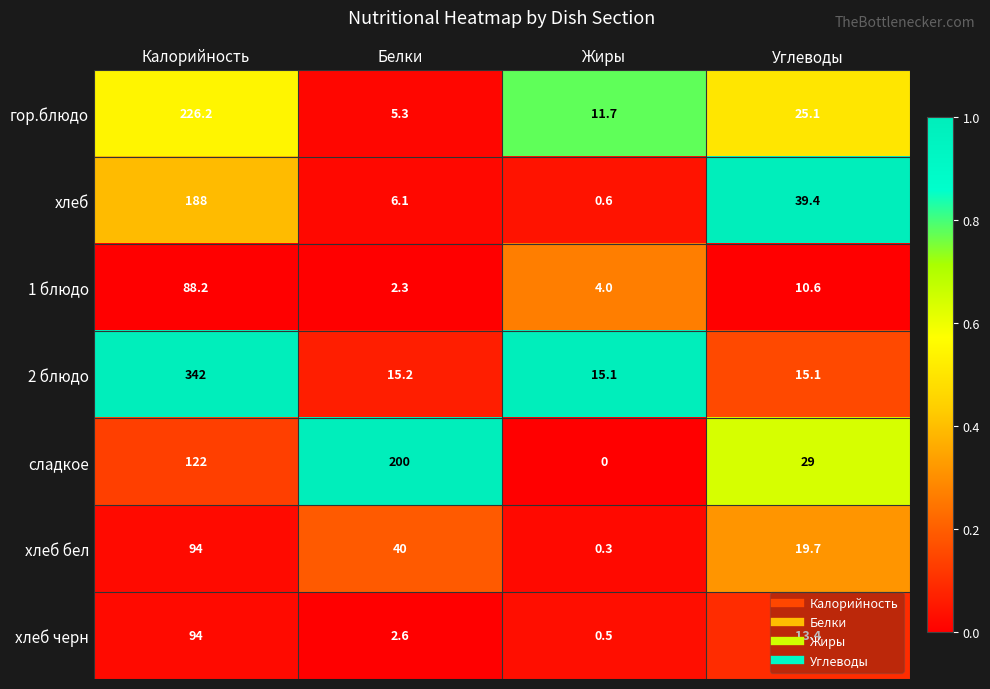

Which category has the highest value across all series?

Калорийность